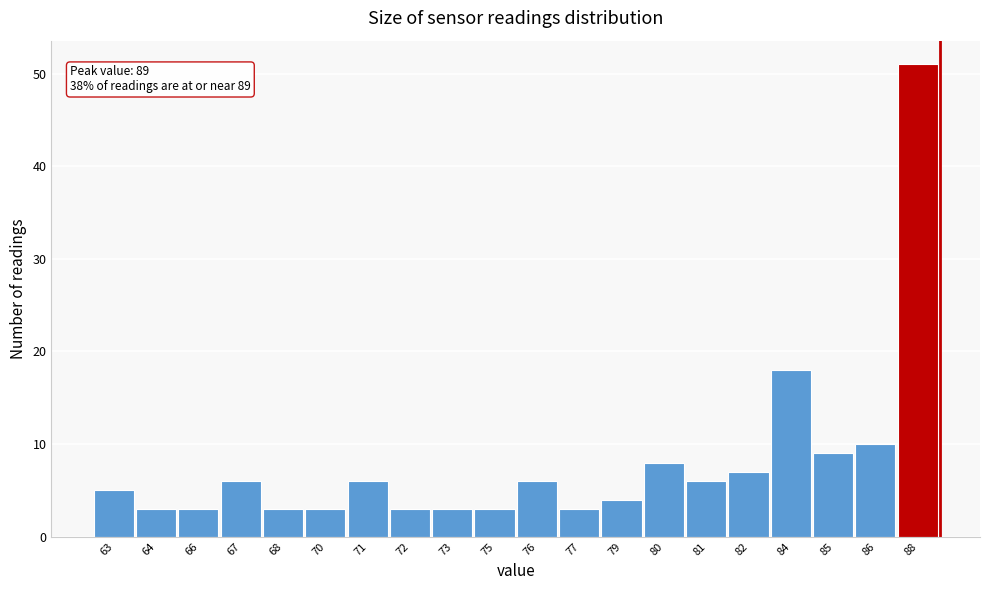

Reading left to right, extract all data points from this chart.

5	3	3	6	3	3	6	3	3	3	6	3	4	8	6	7	18	9	10	51